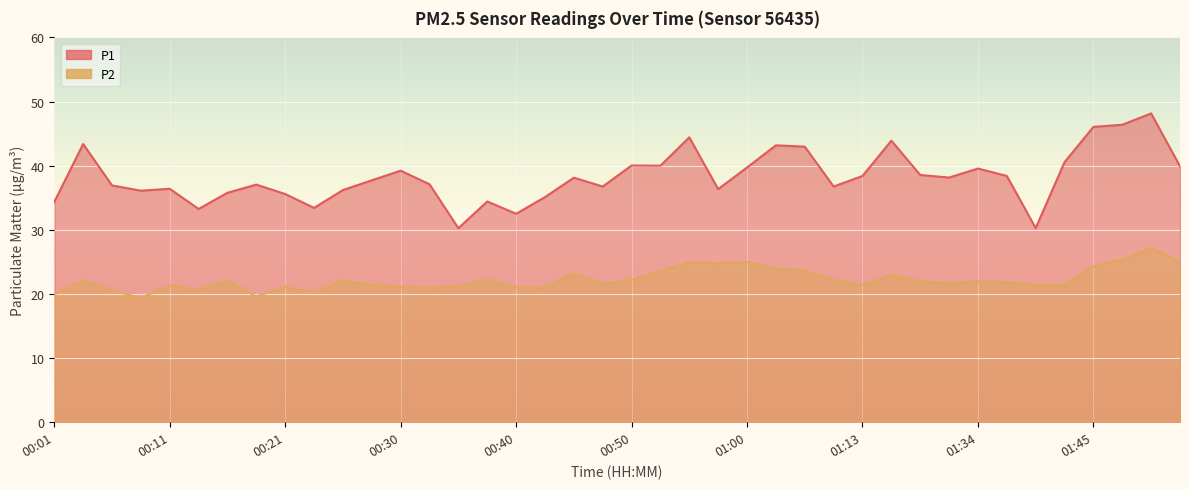

Rank the series by their average value, from lowest to highest.

P2, P1